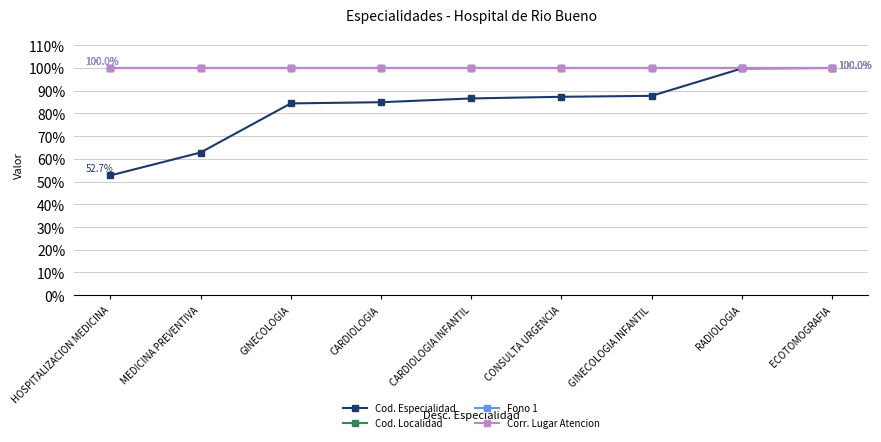

At which category is the sum across all series the highest?

ECOTOMOGRAFIA